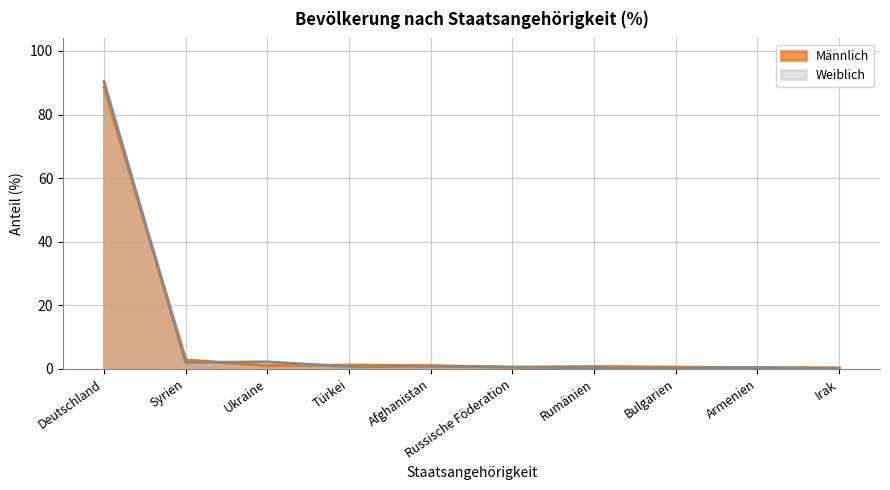

What is the highest value of the Männlich series?

88.6